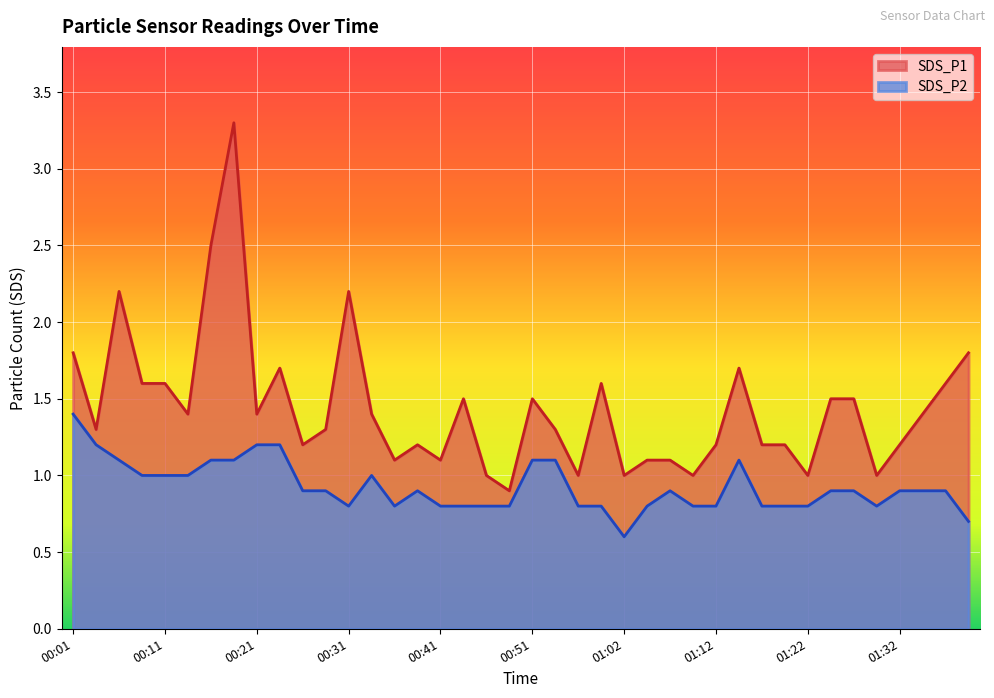

Read the SDS_P1 value at 00:31.

2.2